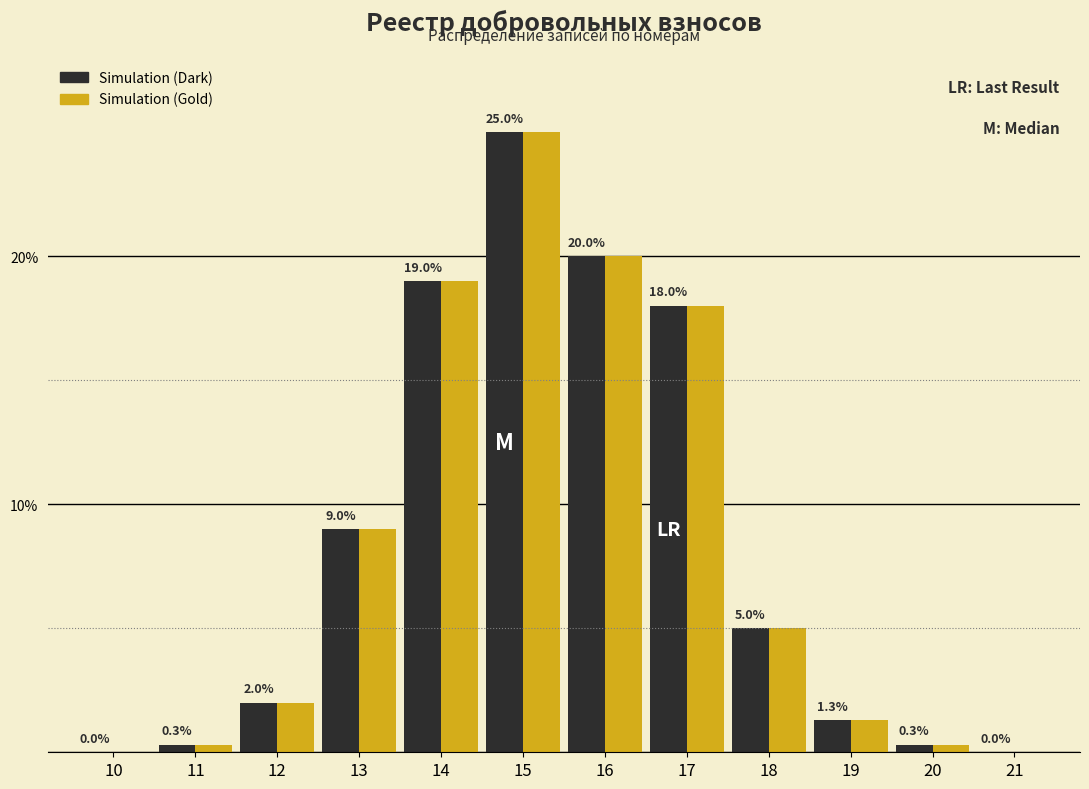

Reading right to left, extract all data points from this chart.

Simulation (Dark): 21=0.0	20=0.3	19=1.3	18=5.0	17=18.0	16=20.0	15=25.0	14=19.0	13=9.0	12=2.0	11=0.3	10=0.0
Simulation (Gold): 21=0.0	20=0.3	19=1.3	18=5.0	17=18.0	16=20.0	15=25.0	14=19.0	13=9.0	12=2.0	11=0.3	10=0.0